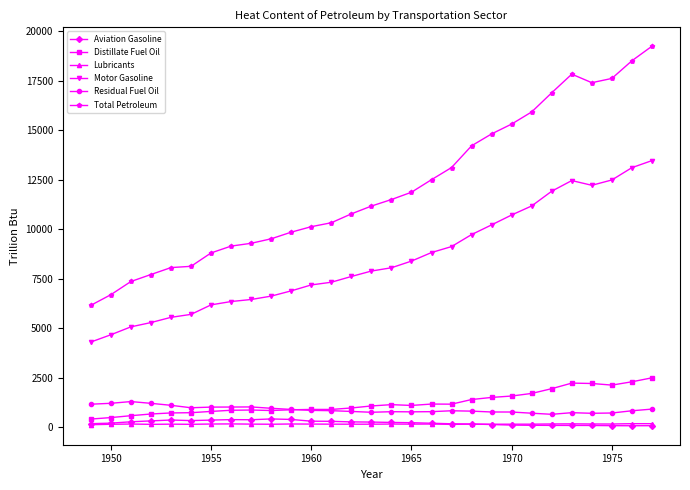

What is the difference between the maximum and second lowest values in the Lubricants series?

36.5